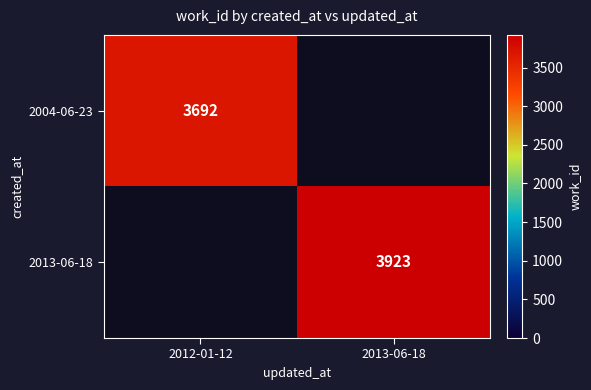

True or false: 2013-06-18 has a value of 5214 at 2013-06-18.

False